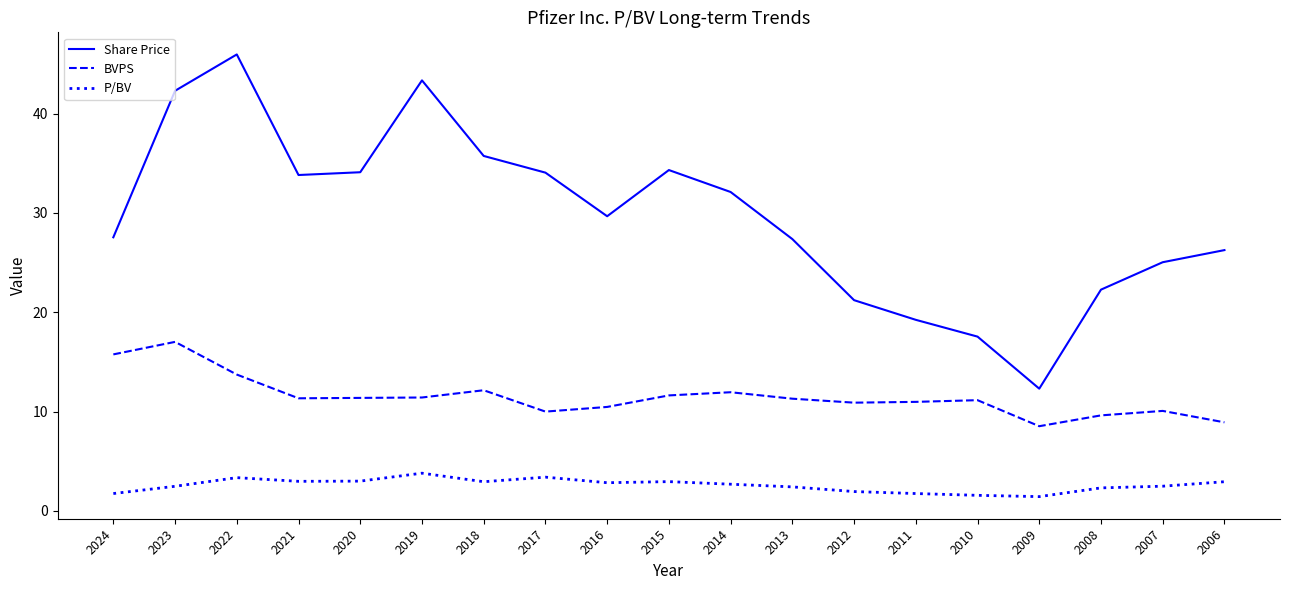

What is the total value across all series at 2013?

41.1